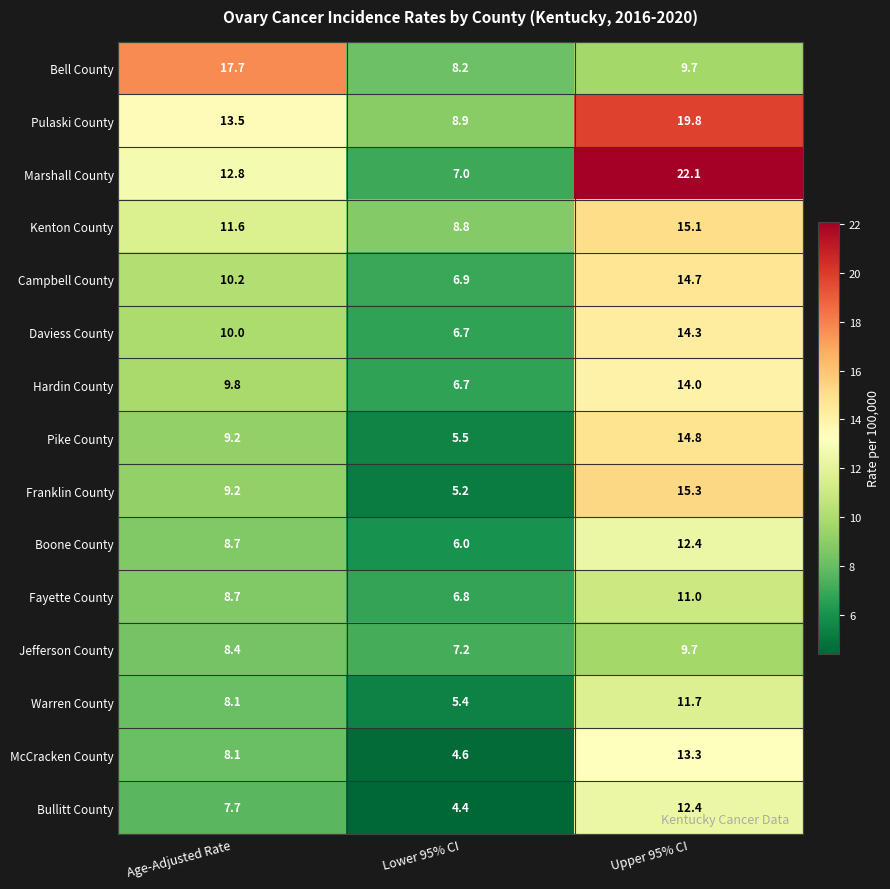

Which series has the largest range (max minus min)?

Marshall County